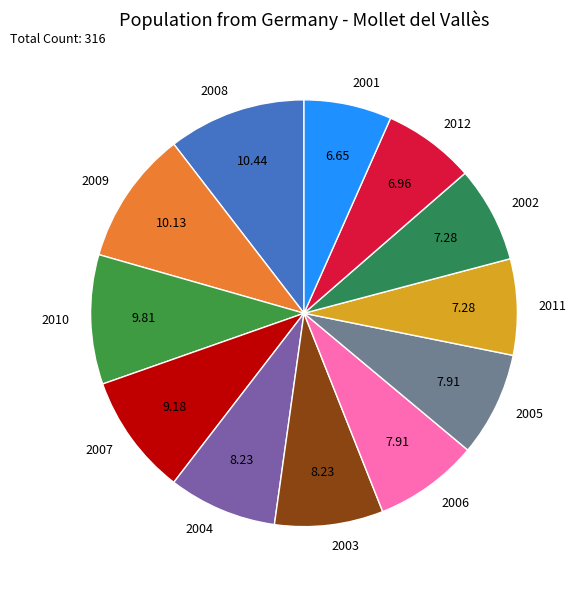

Is the sum of 2009 and 2011 greater than half?

No